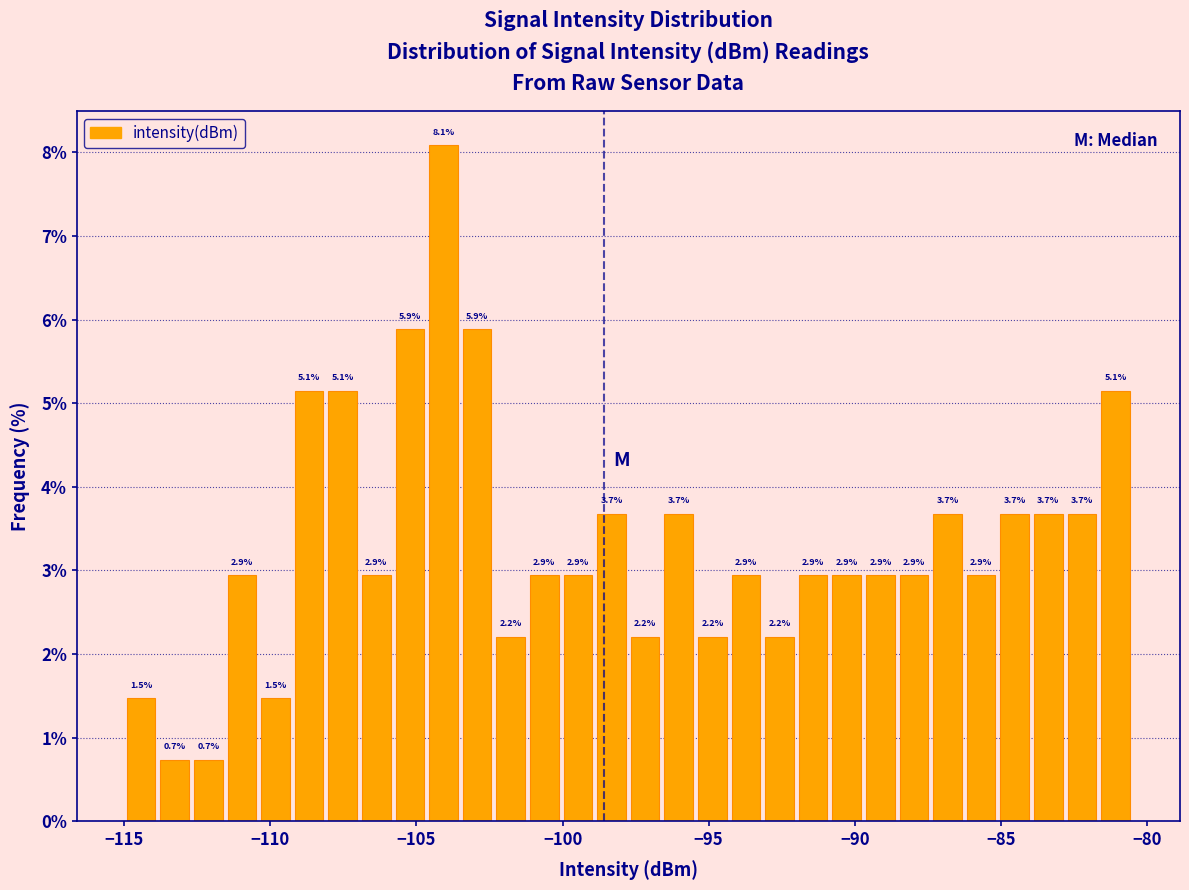

Around what value on the x-axis is the tallest bar? Give the approximate position of its centre, as read against the axis.

-104.0